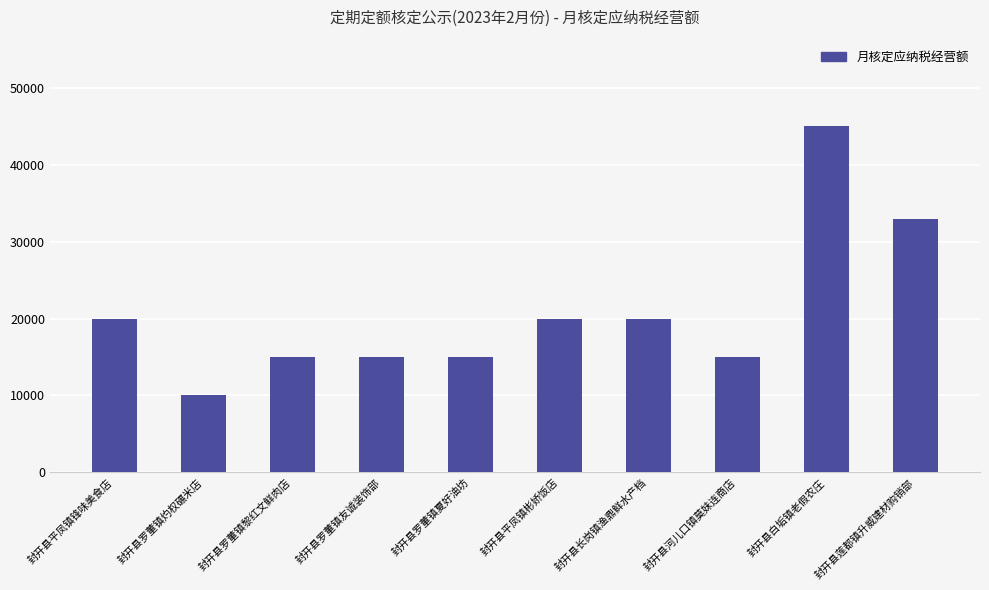

Reading left to right, transcribe all the data shown in this chart.

封开县平凤镇锋味美食店=20000	封开县罗董镇灼权碾米店=10000	封开县罗董镇黎红文鲜肉店=15000	封开县罗董镇友诚装饰部=15000	封开县罗董镇夏好油坊=15000	封开县平凤镇彬娇饭店=20000	封开县长岗镇渔鼎鲜水产档=20000	封开县河儿口镇莫妹连商店=15000	封开县白垢镇老假农庄=45000	封开县莲都镇升威建材购销部=33000